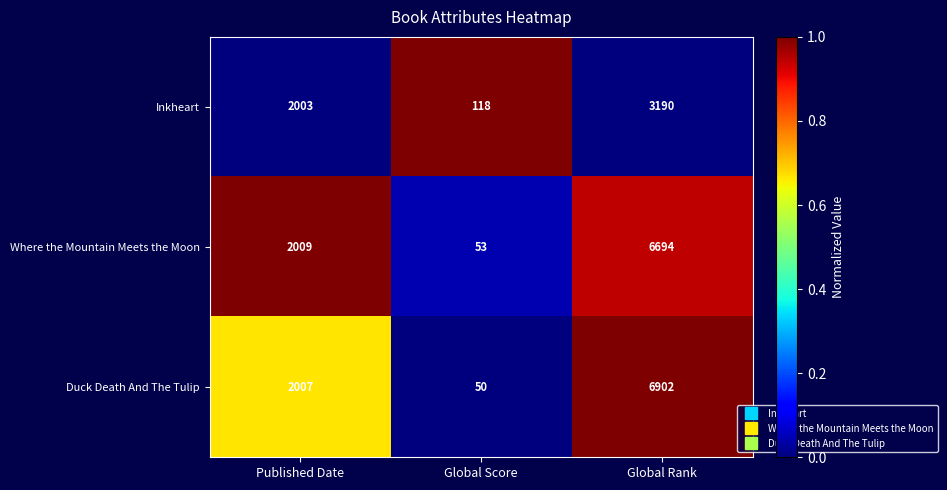

What is the difference between the Where the Mountain Meets the Moon values at Published Date and Global Score?

1956